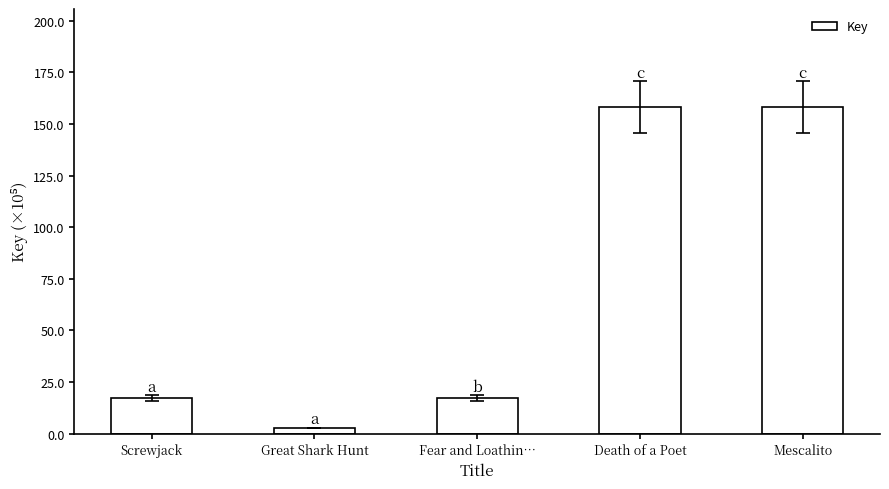

What is the change in value from Fear and Loathin… to Death of a Poet?

+141.0